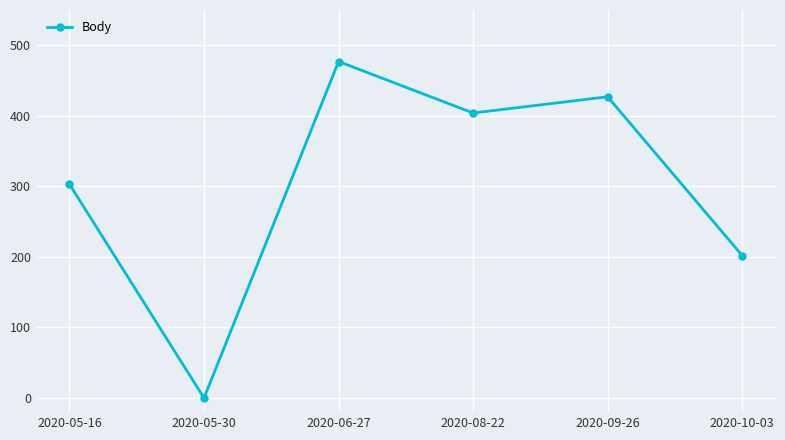

What is the sum of all values?

1813